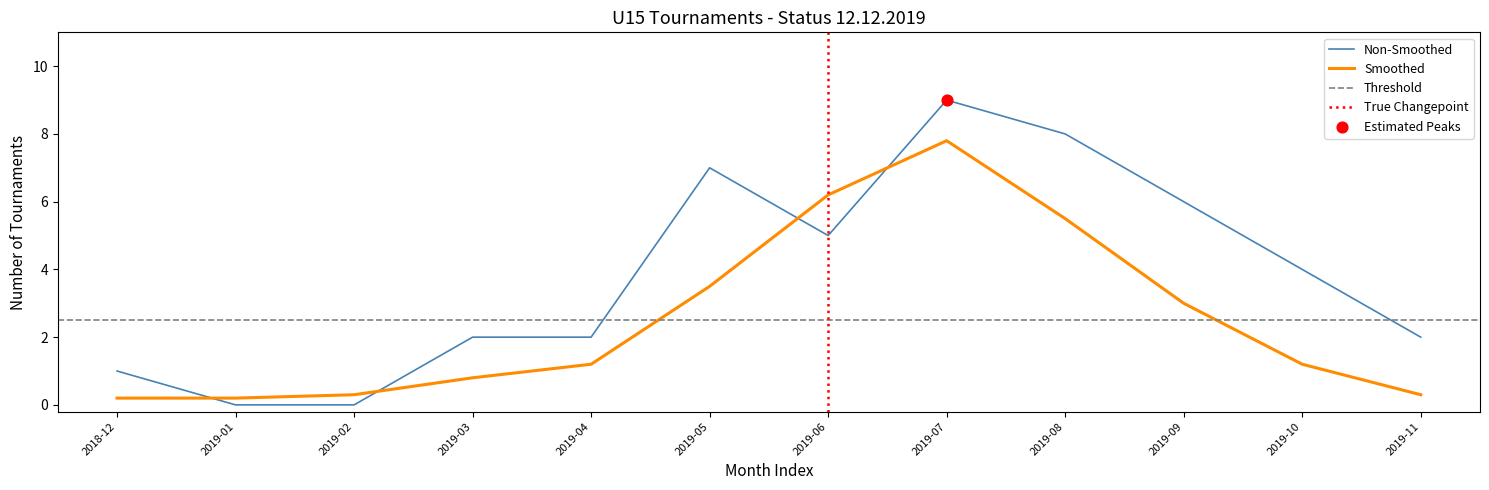

Is the value of Smoothed at 2019-10 greater than the value of Tournaments per Month at 2019-06?

No